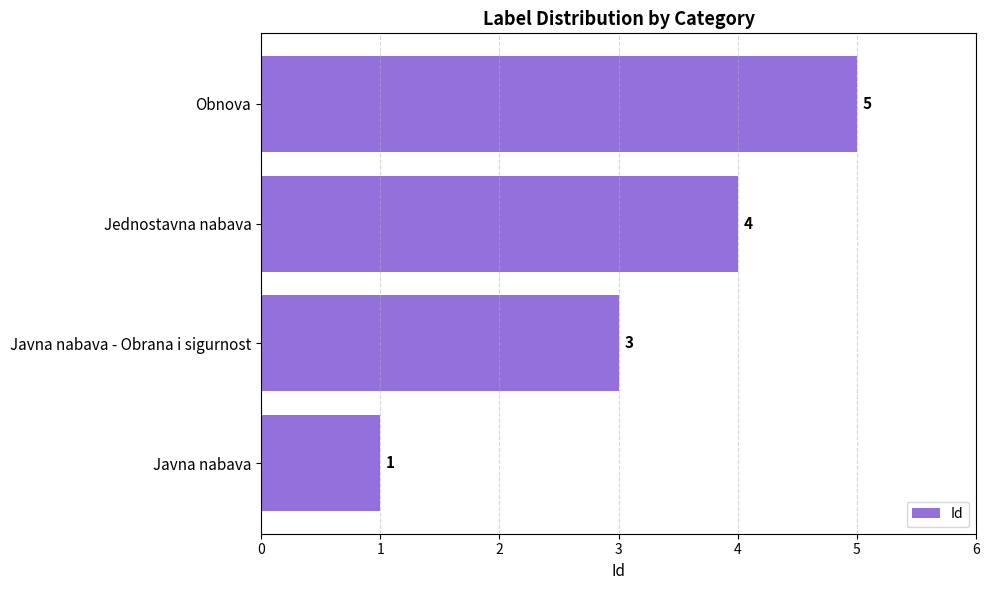

Rank the categories by value from lowest to highest.

Javna nabava, Javna nabava - Obrana i sigurnost, Jednostavna nabava, Obnova